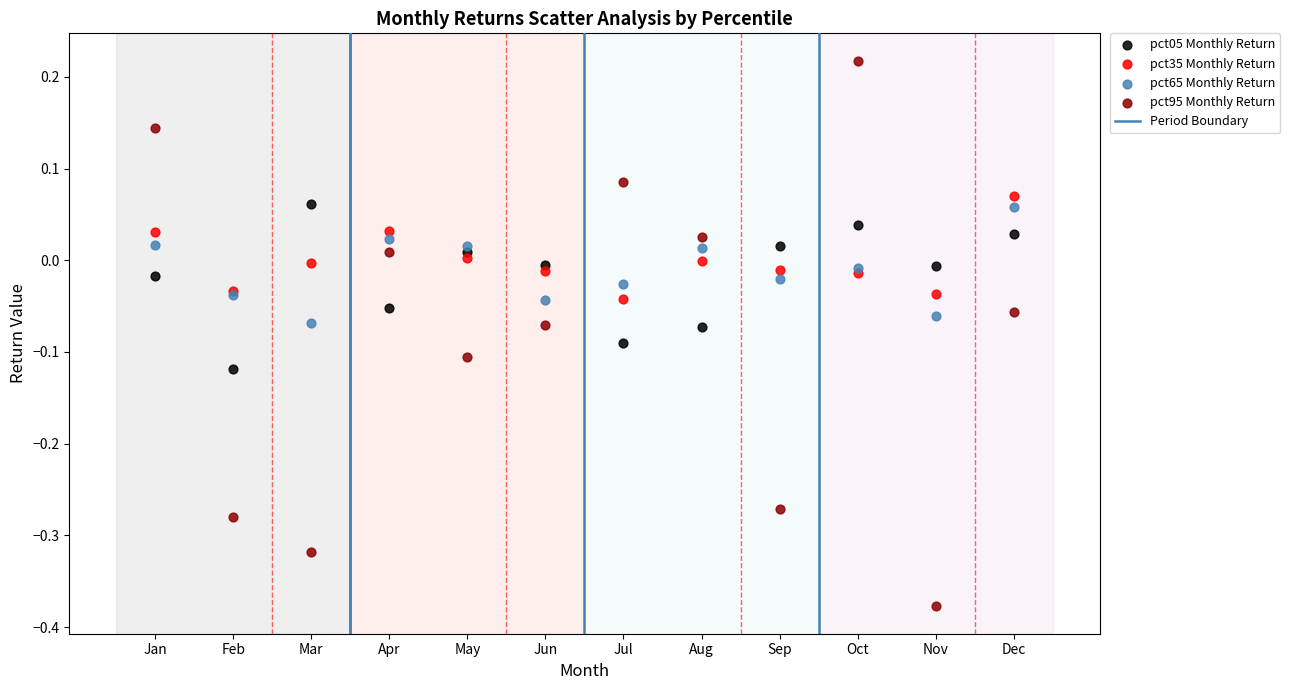

Which series reaches the maximum Y coordinate?

pct95 Monthly Return